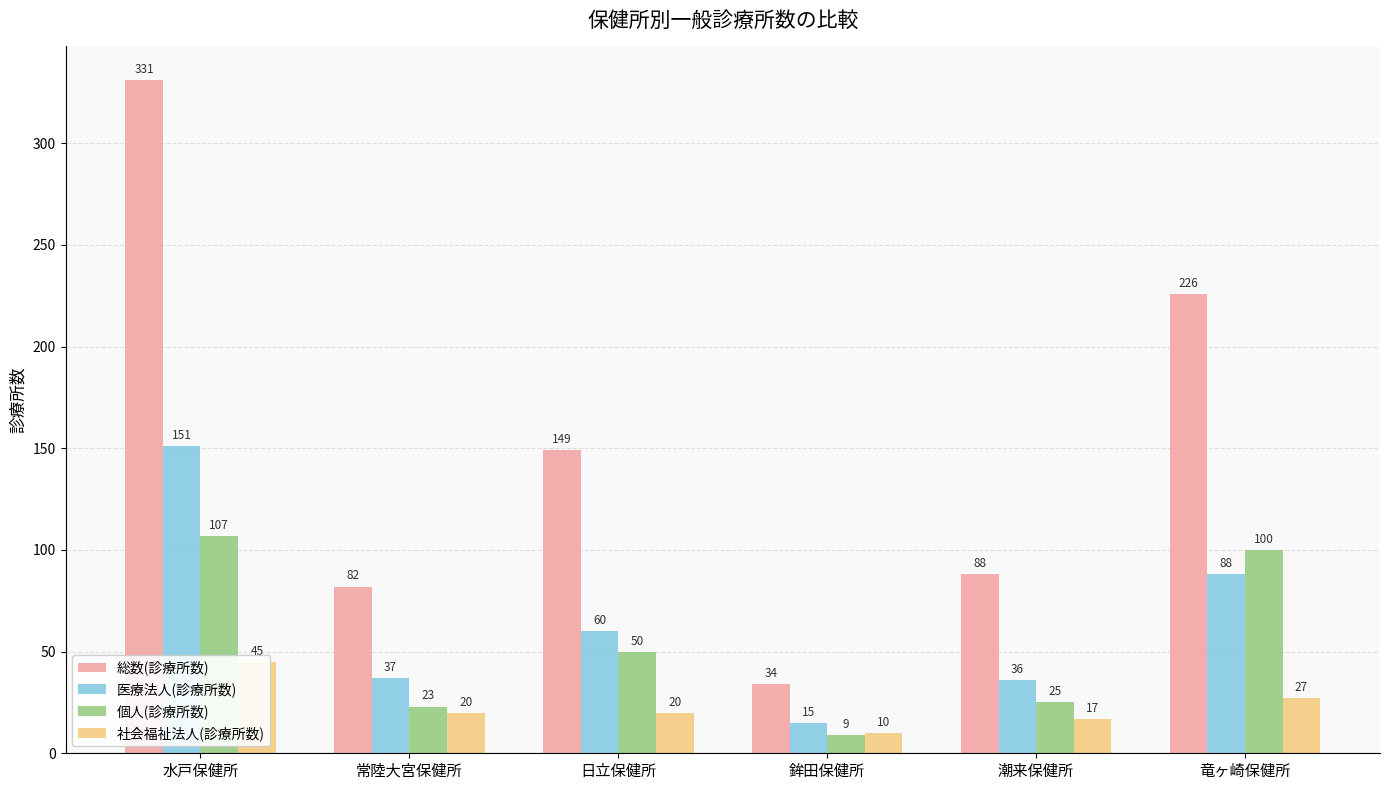

Reading left to right, what are all the values shown in this chart?

総数(診療所数): 331	82	149	34	88	226
医療法人(診療所数): 151	37	60	15	36	88
個人(診療所数): 107	23	50	9	25	100
社会福祉法人(診療所数): 45	20	20	10	17	27